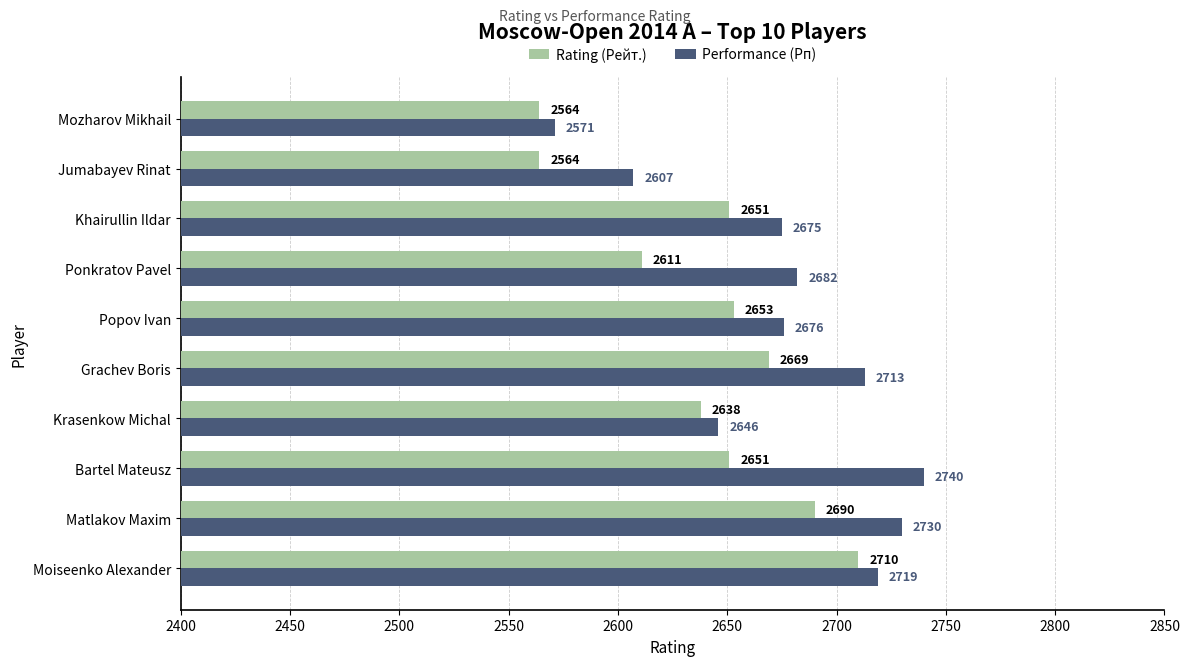

What is the difference between the second highest and minimum values in the Rating (Рейт.) series?

126